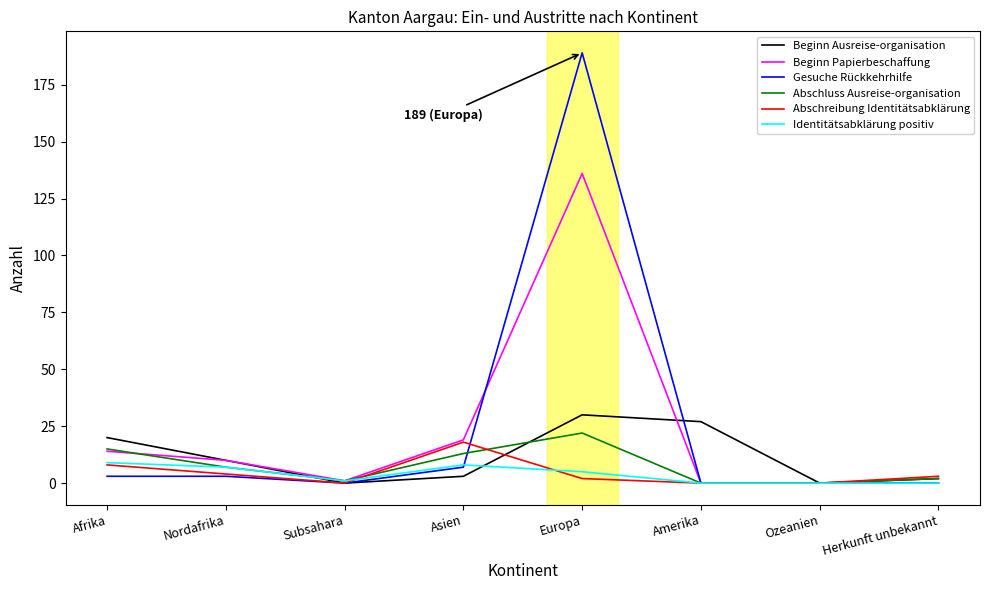

Is the value of Abschluss Ausreise-organisation at Europa greater than the value of Gesuche Rückkehrhilfe at Herkunft unbekannt?

Yes